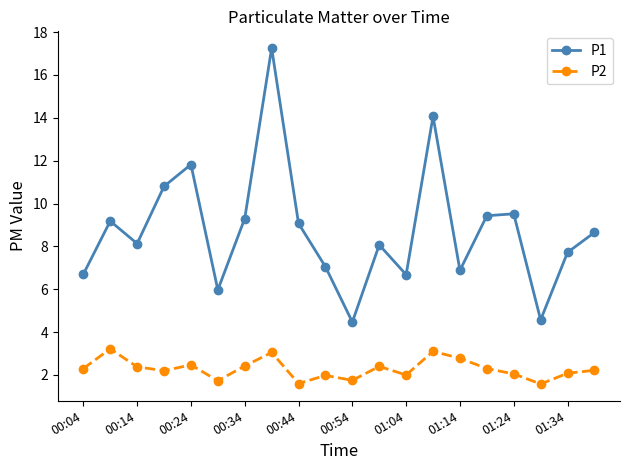

In P1, how many points are lower than both neighbors (excluding endpoints)?

6